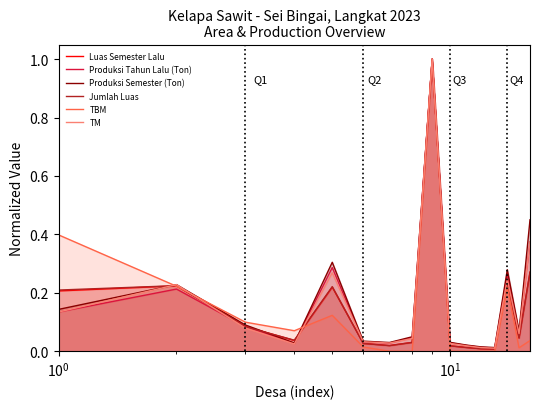

In Produksi Semester (Ton), how many points are higher than both neighbors (excluding endpoints)?

4